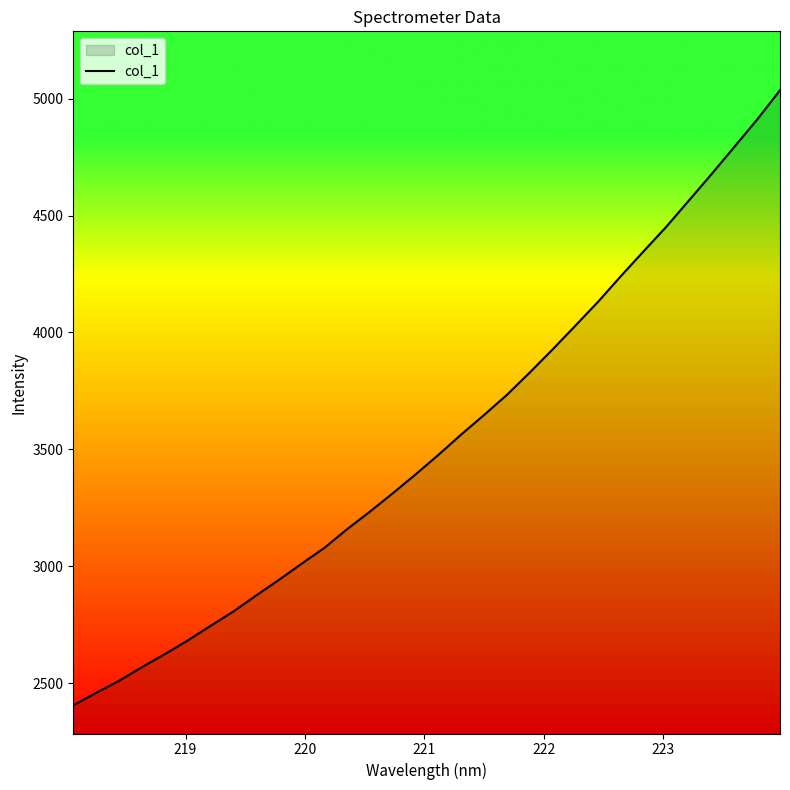

What is the difference between the maximum and minimum values?

2630.0